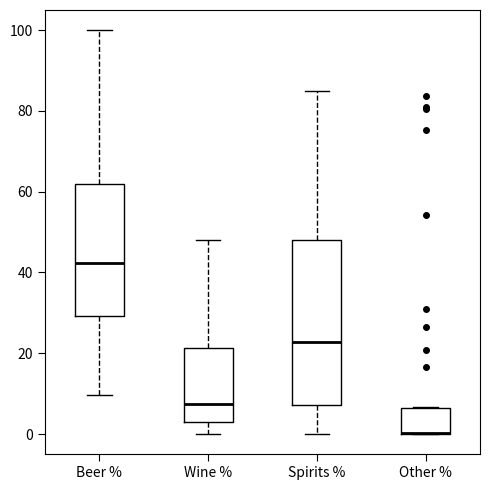

Reading left to right, transcribe this box plot: for each box, give where its median line is, the range the box spans, and where its two whiskers end, as read against the y-axis. The values are not printed on the chart, so give them approximately, as read against the axis.

Beer %: median 42, box 30 to 62, whiskers 10 to 100
Wine %: median 8, box 4 to 22, whiskers 0 to 48
Spirits %: median 22, box 8 to 48, whiskers 0 to 84
Other %: median 0 (drawn on the box's lower edge), box 0 to 6, whiskers 0 to 6